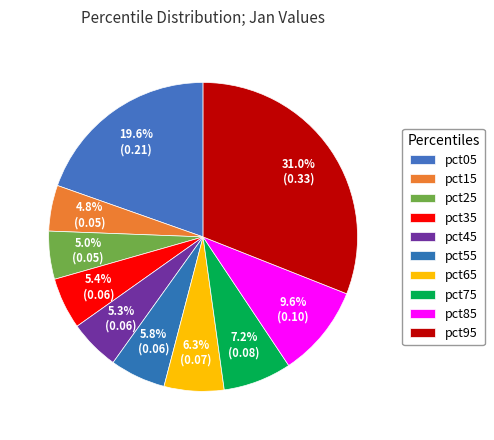

What percentage is NOT represented by pct25?

95.0%